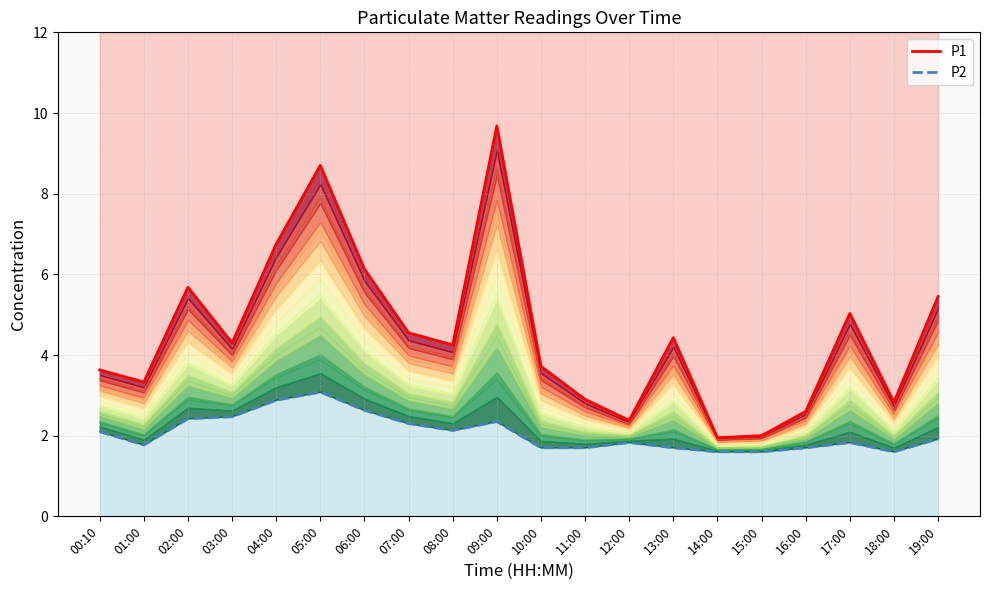

True or false: P1 and P2 intersect in this chart.

False